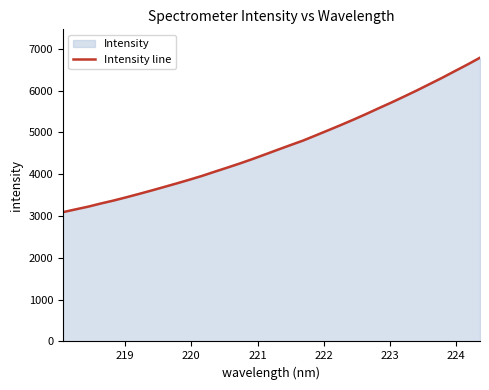

What is the difference between the maximum and minimum values?

3692.8